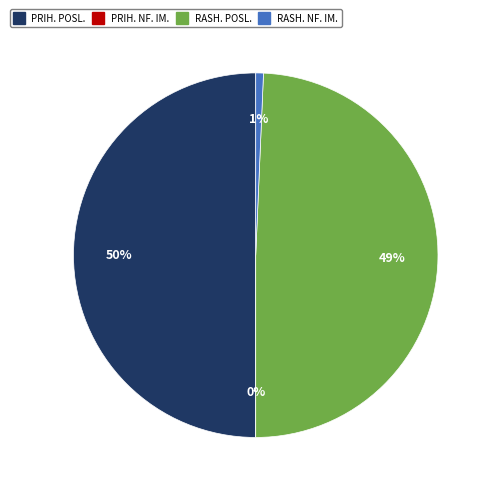

To the nearest percent, what is the difference between the largest and smallest slice percentages?

50%